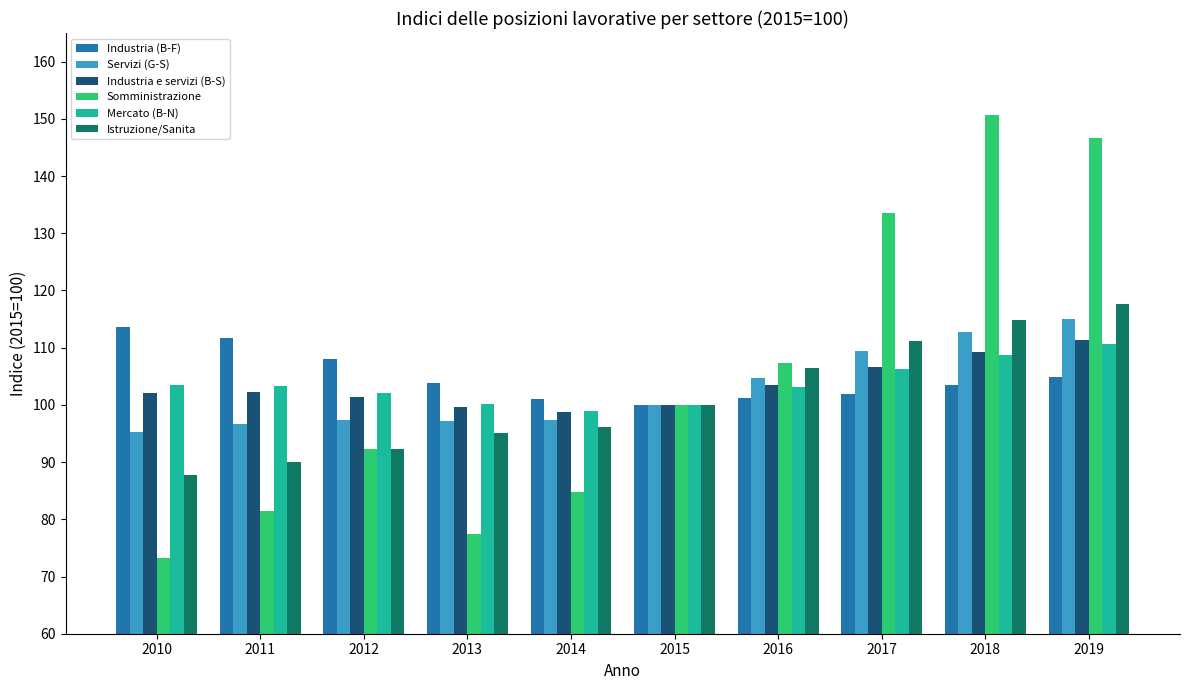

Between 2014 and 2017, which series saw the biggest shift?

Somministrazione